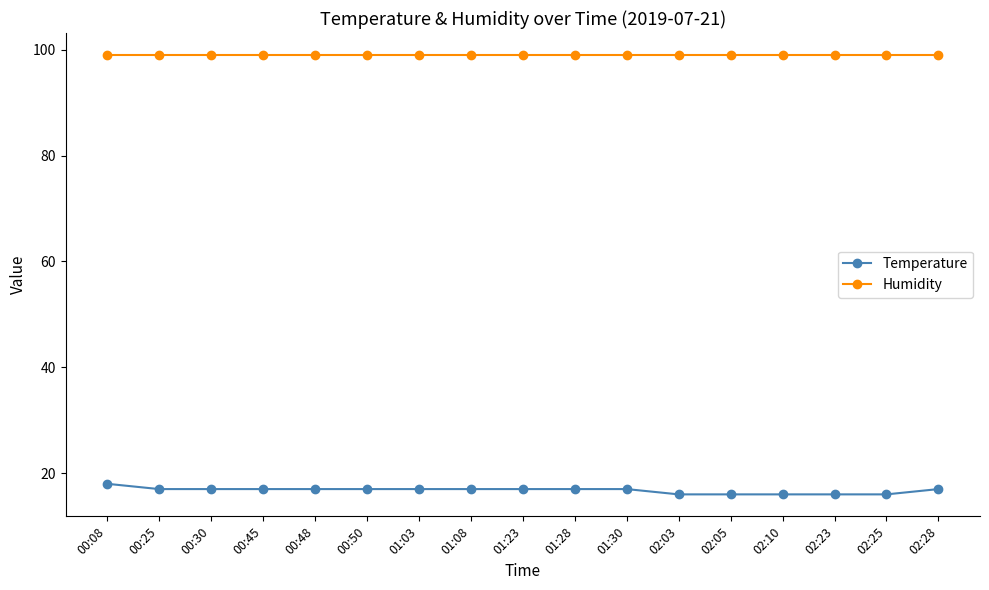

At how many categories does at least one series exceed 91?

17